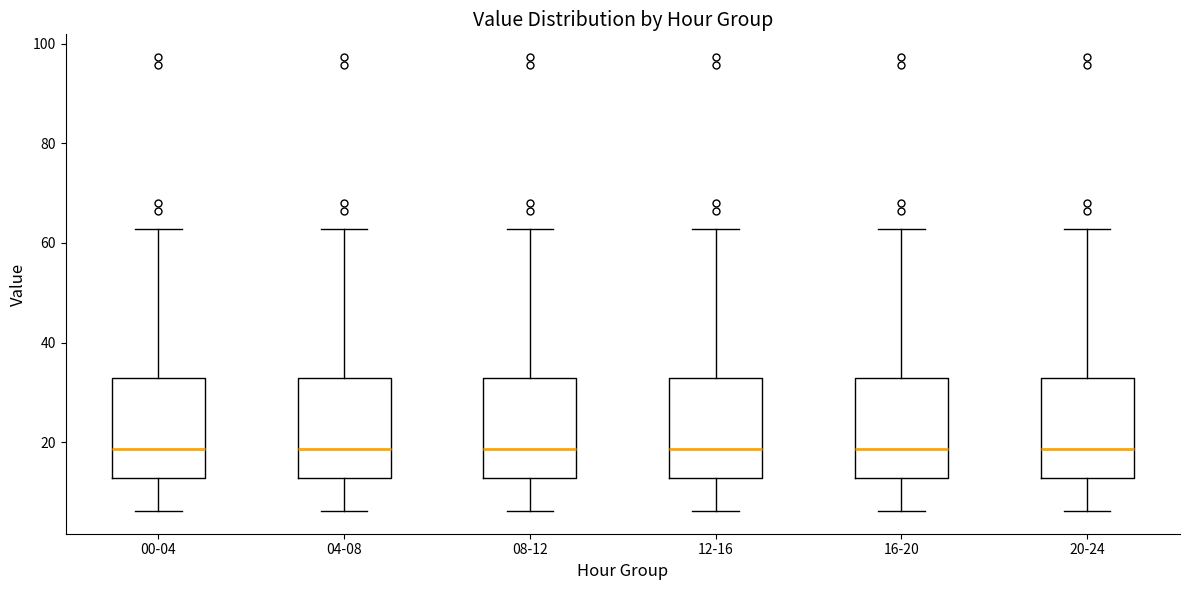

Reading left to right, transcribe this box plot: for each box, give where its median line is, the range the box spans, and where its two whiskers end, as read against the y-axis. The values are not printed on the chart, so give them approximately, as read against the axis.

00-04: median 18, box 12 to 32, whiskers 6 to 62
04-08: median 18, box 12 to 32, whiskers 6 to 62
08-12: median 18, box 12 to 32, whiskers 6 to 62
12-16: median 18, box 12 to 32, whiskers 6 to 62
16-20: median 18, box 12 to 32, whiskers 6 to 62
20-24: median 18, box 12 to 32, whiskers 6 to 62